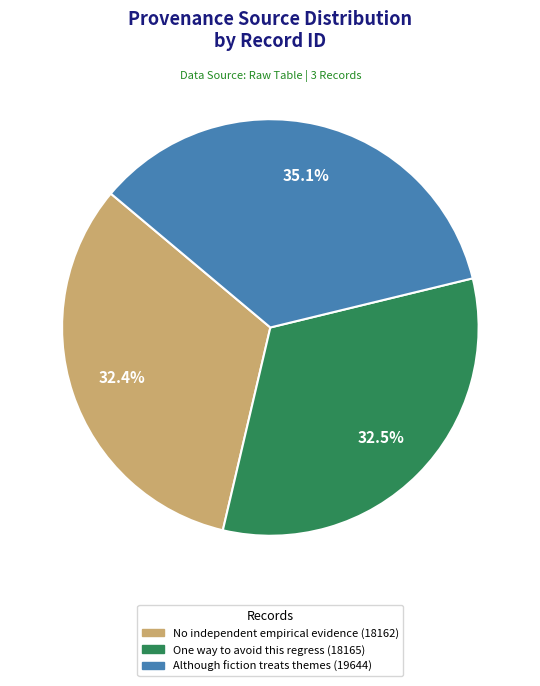

Which slice is the largest?

Although fiction treats themes (19644)